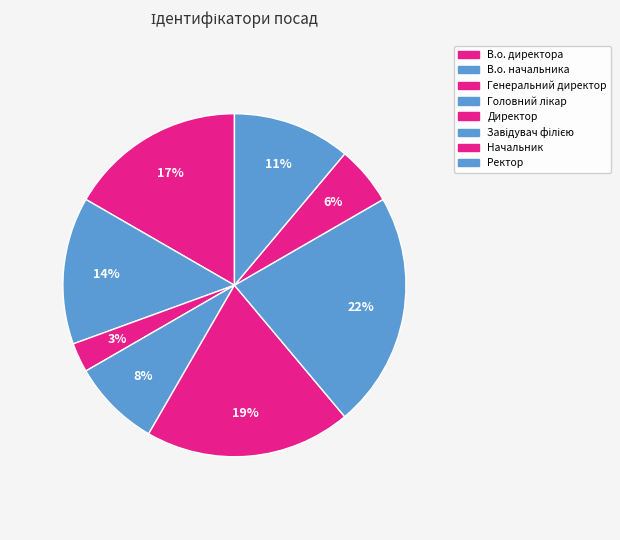

Which category has the smallest portion of the pie?

Генеральний директор